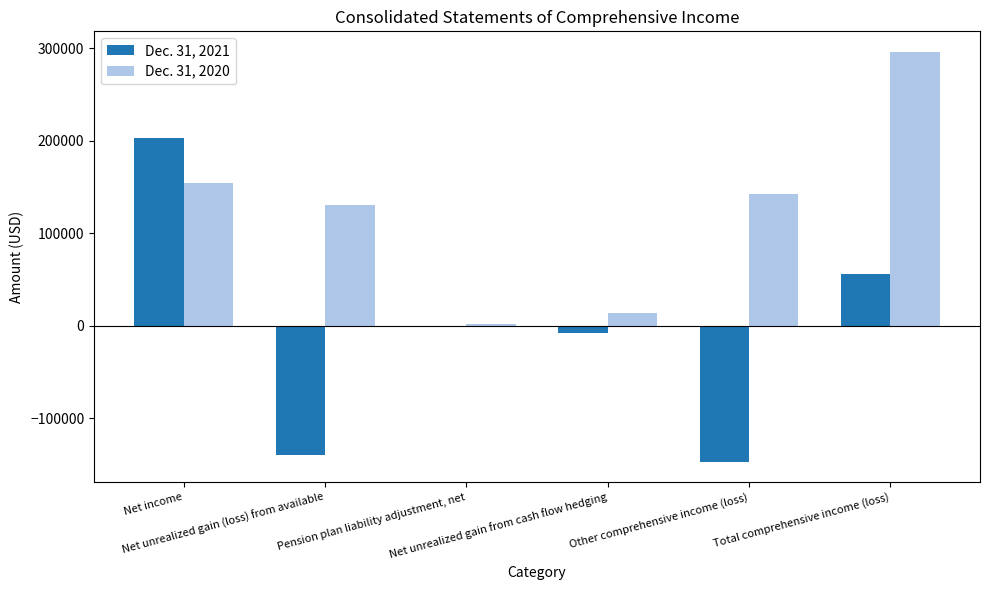

Which series has the widest spread of values?

Dec. 31, 2021